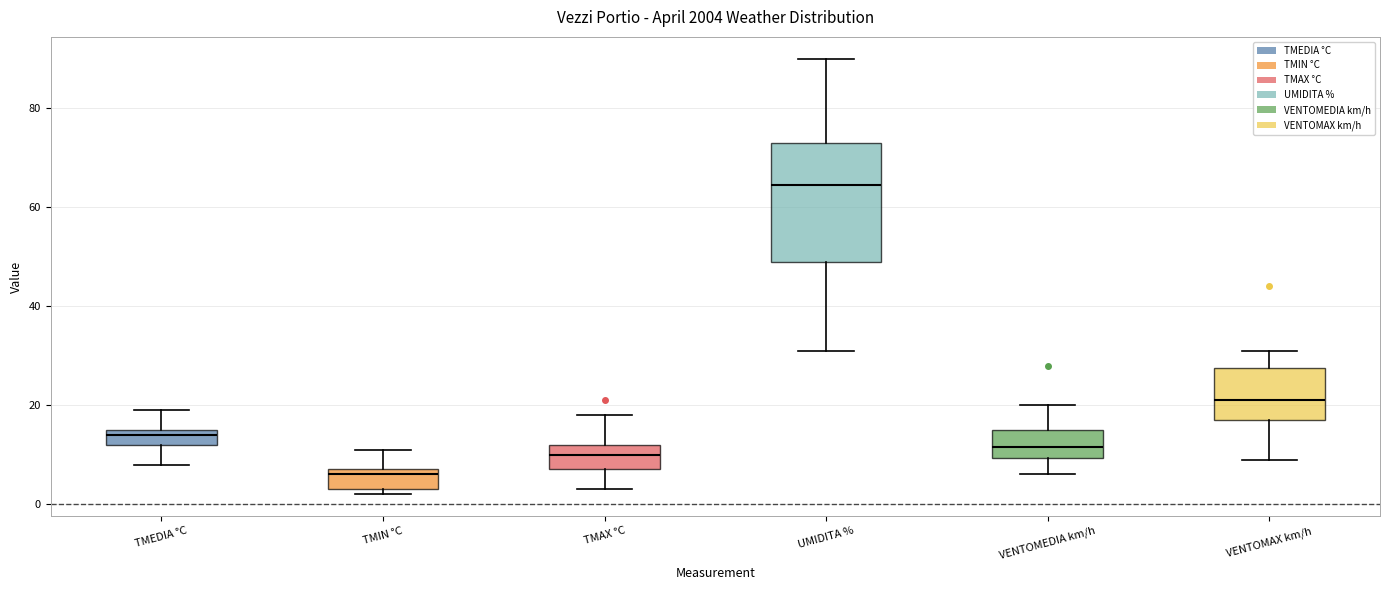

Where does the median line of the box for TMIN °C sit on the y-axis? The values are not printed on the chart, so give them approximately, as read against the axis.

6